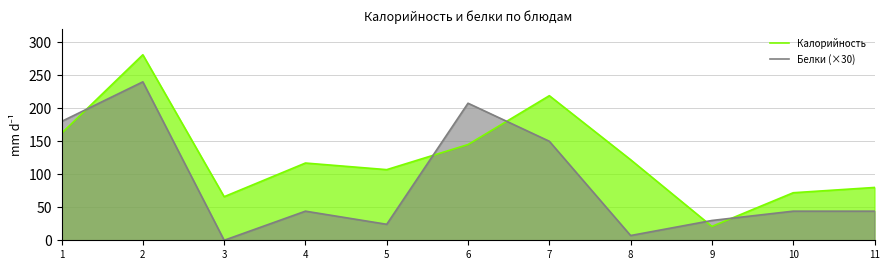

What is the difference between the Калорийность values at 5 and 3?

41.0